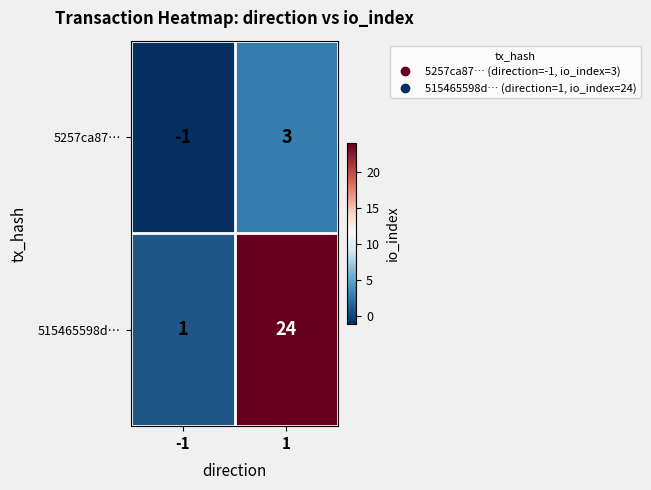

What is the difference between the maximum and minimum values in the 5257ca87… series?

4